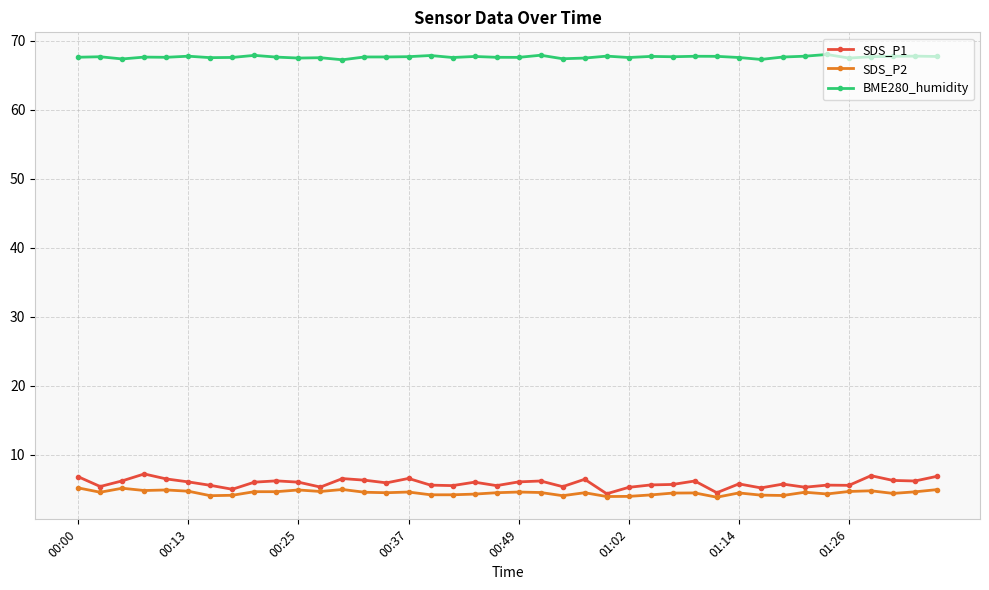

True or false: BME280_humidity and SDS_P1 cross at least once.

False